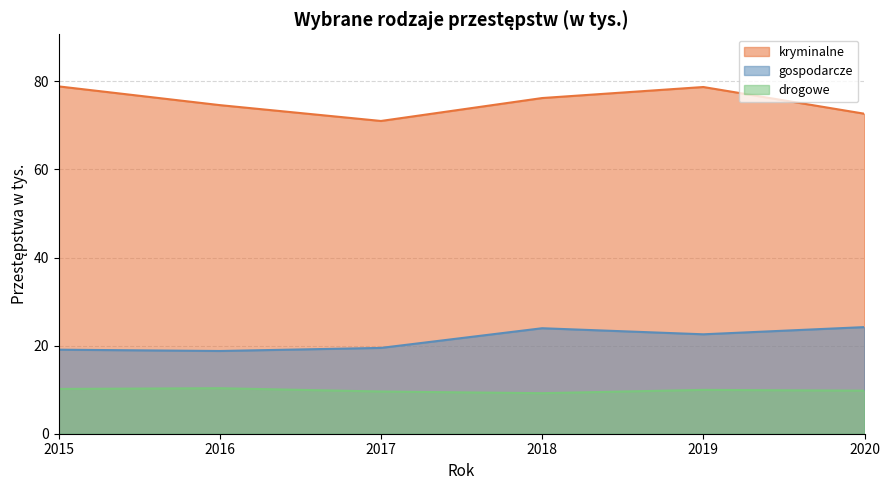

True or false: drogowe and gospodarcze cross at least once.

False